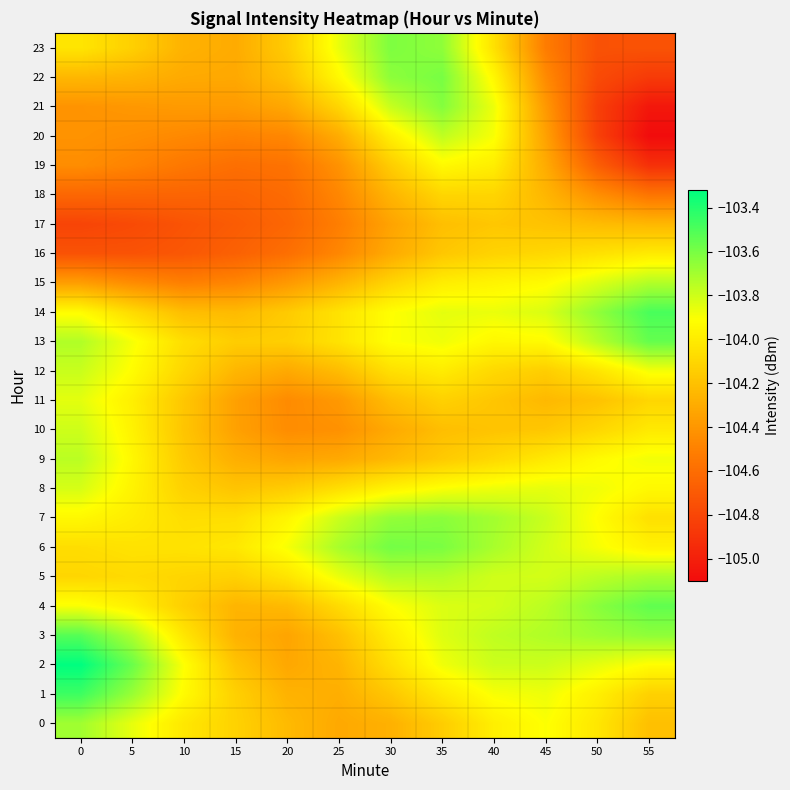

What is the total value across all series at 10?

-2501.8